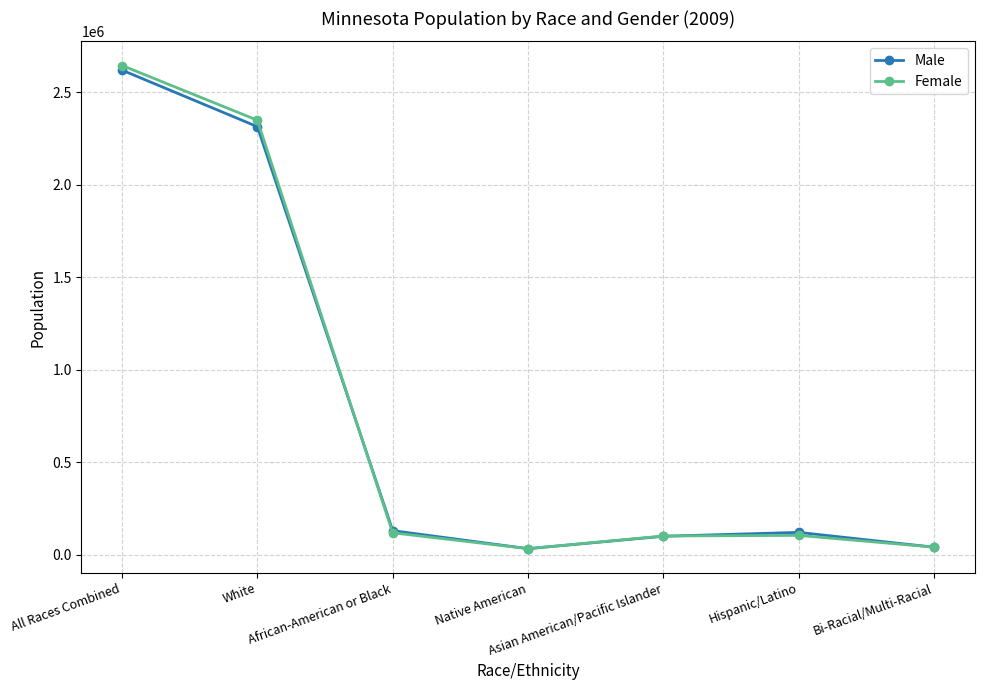

At which label does Male reach its peak?

All Races Combined